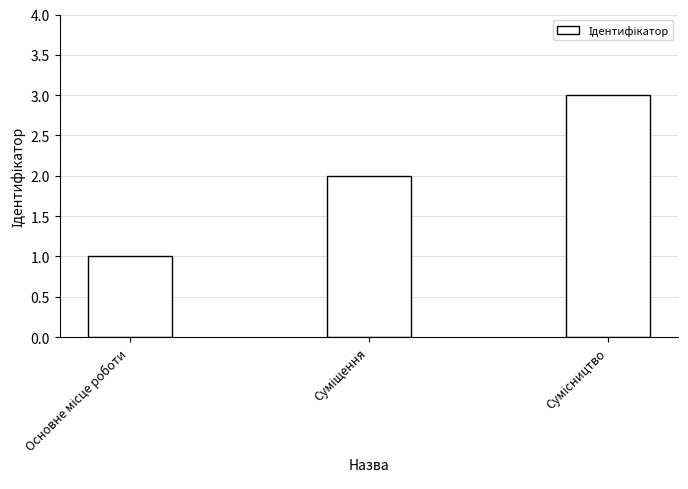

What is the maximum value shown in the chart?

3